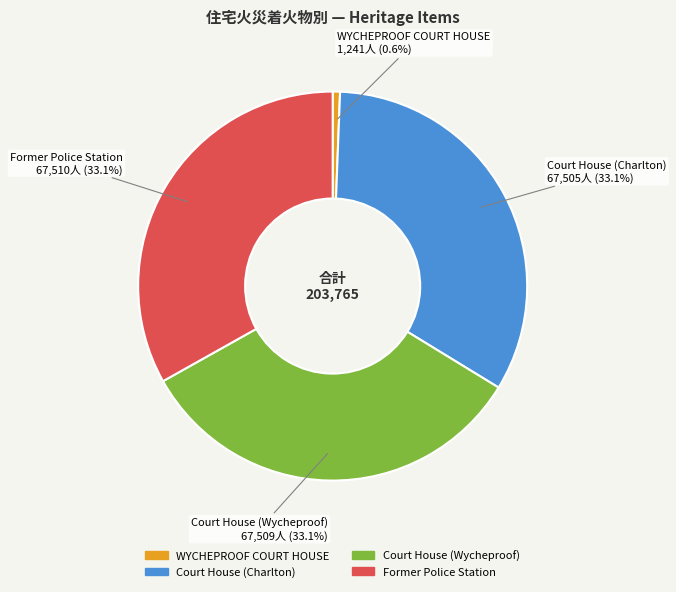

To the nearest percent, what is the average slice percentage?

25%